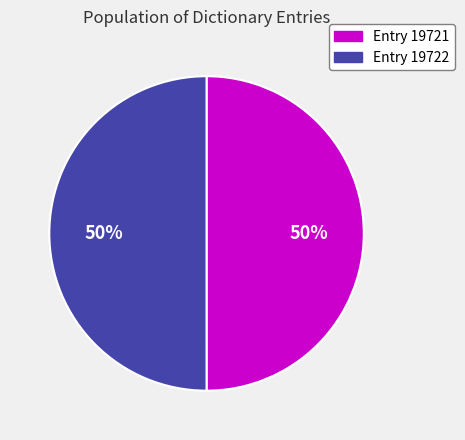

To the nearest percent, what is the average slice percentage?

50%